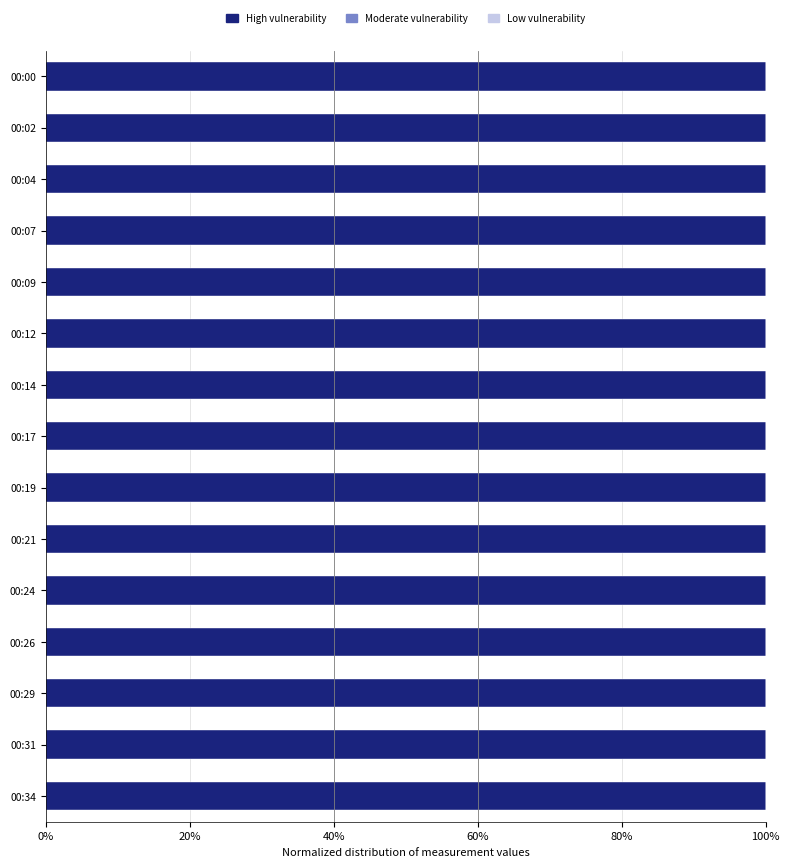

The value of High vulnerability at 00:04 is 20.3. True or false?

False